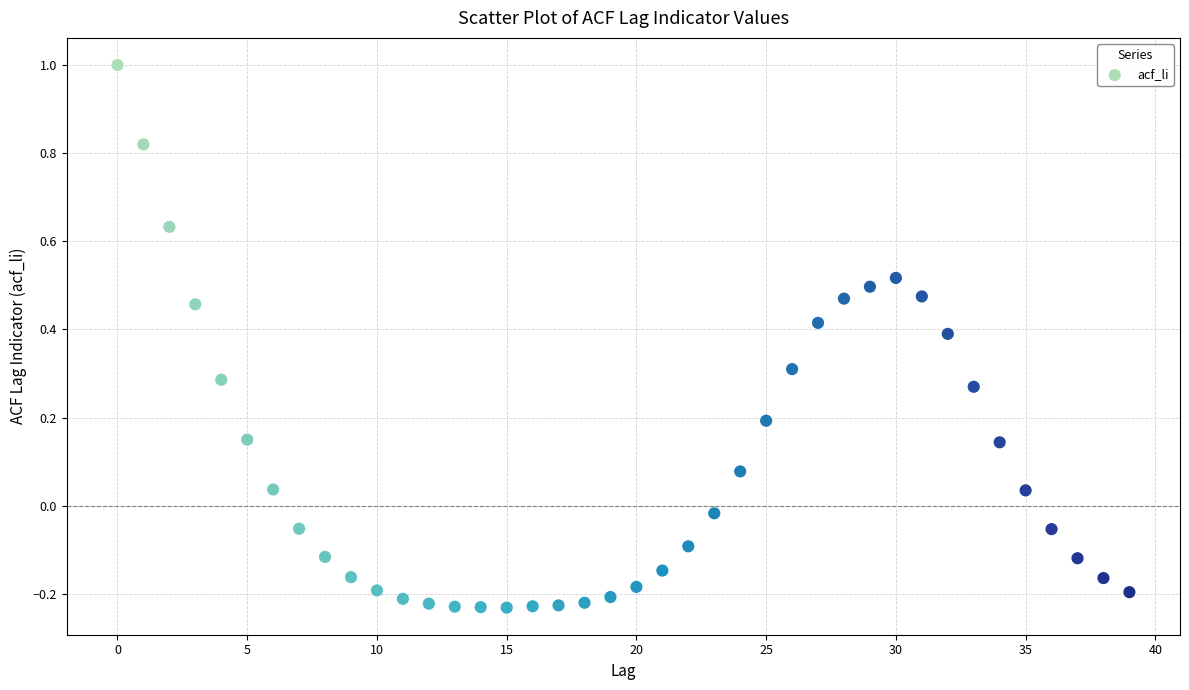

What is the range of Y values (max minus min)?

1.2